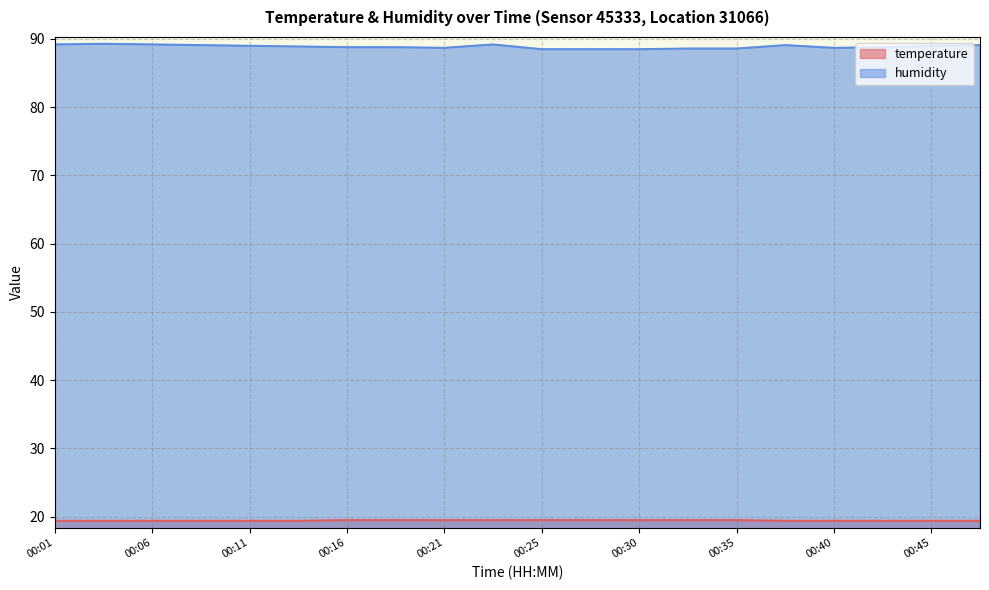

List the series in order of their peak value, lowest first.

temperature, humidity